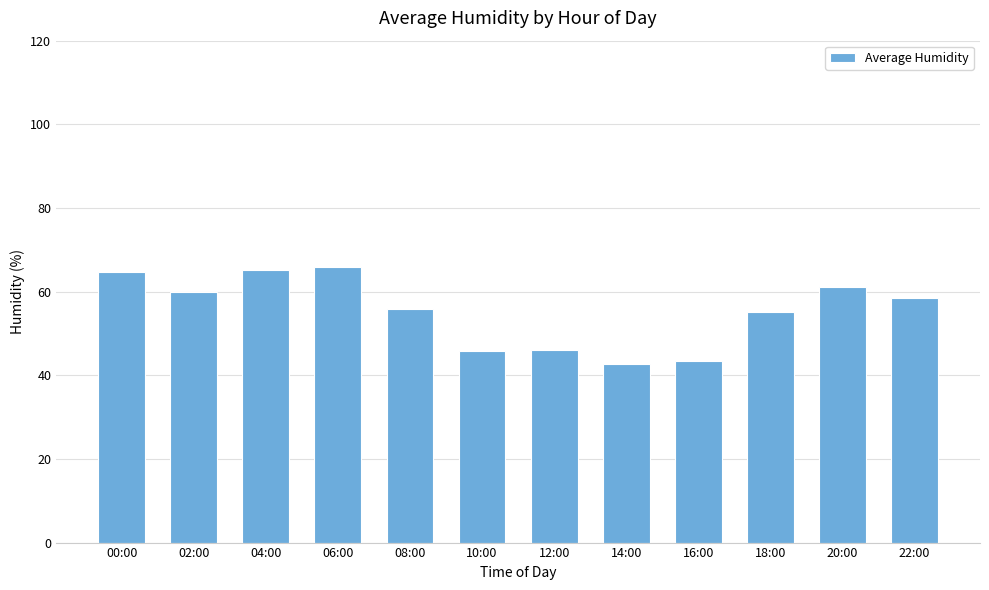

Does the chart contain stacked bars?

No